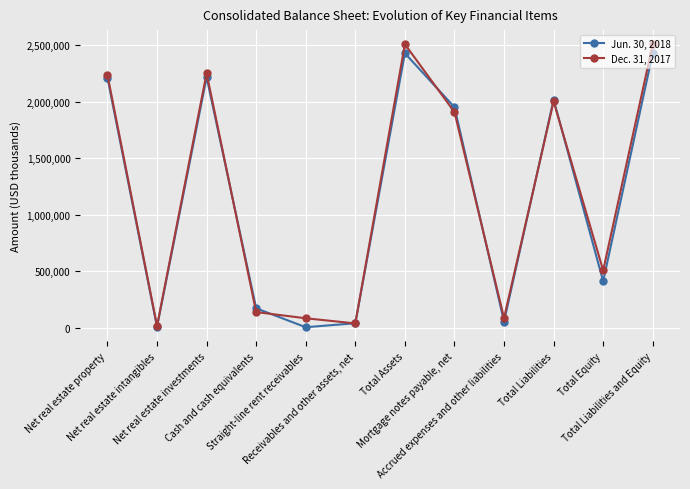

What are all the series names shown in the legend?

Jun. 30, 2018, Dec. 31, 2017